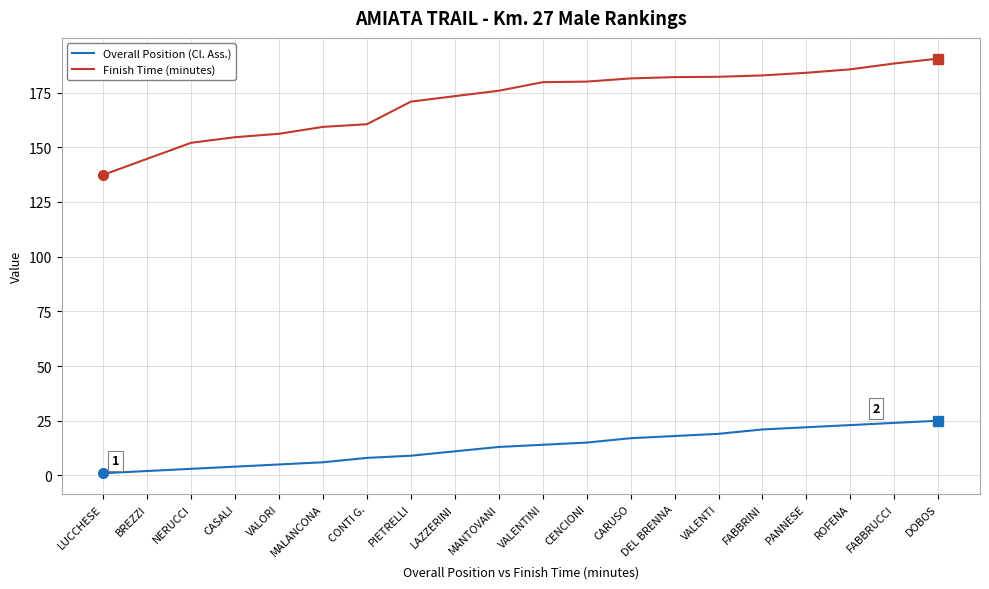

What value does the Finish Time (minutes) series have at PANNESE?

184.0